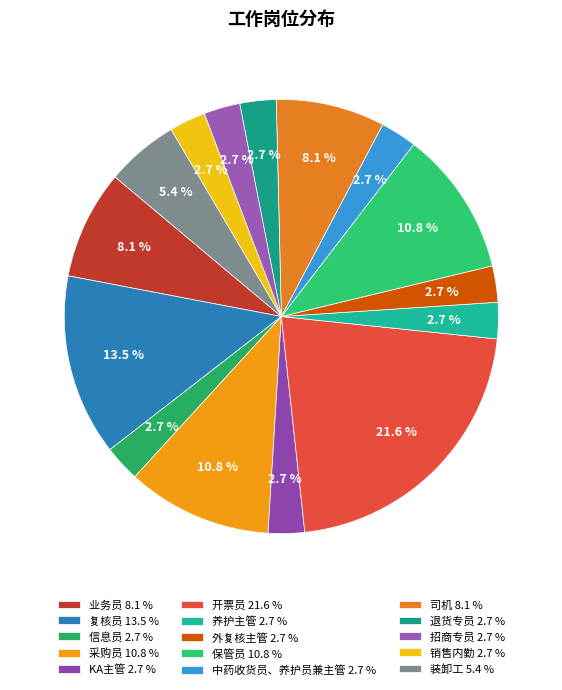

Count the number of slices in the pie.

15